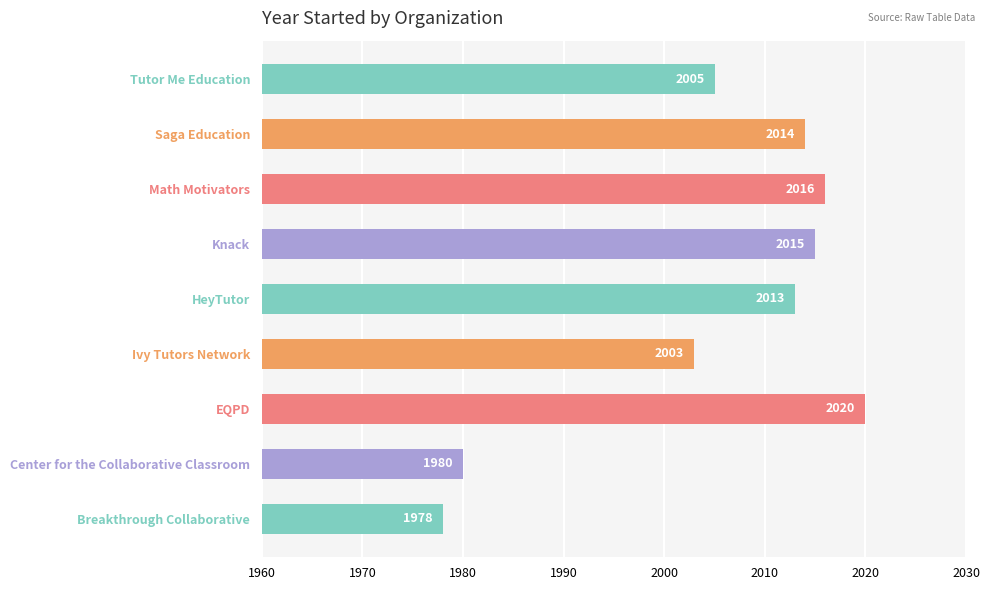

What is the sum of the values at Center for the Collaborative Classroom and Math Motivators?

3996